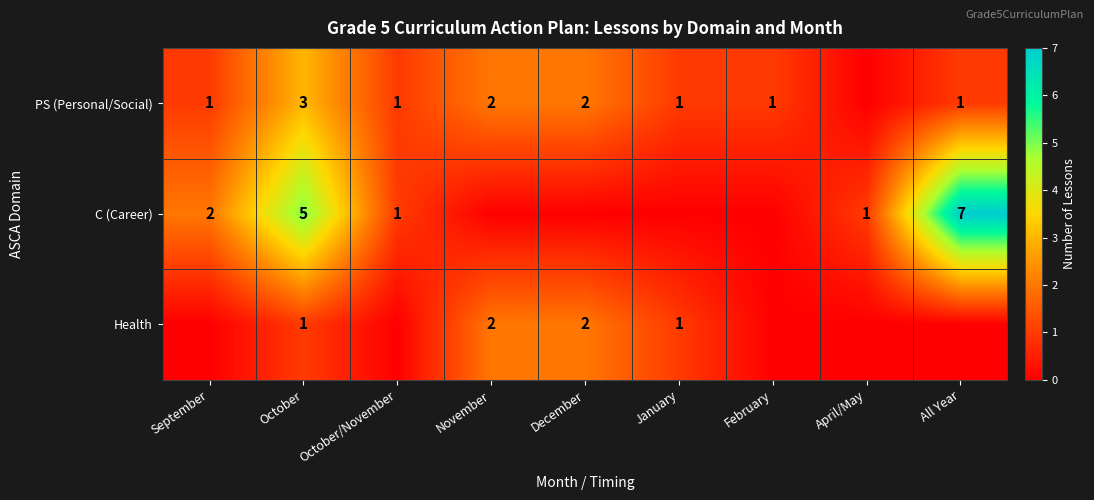

What is the greatest value displayed?

7